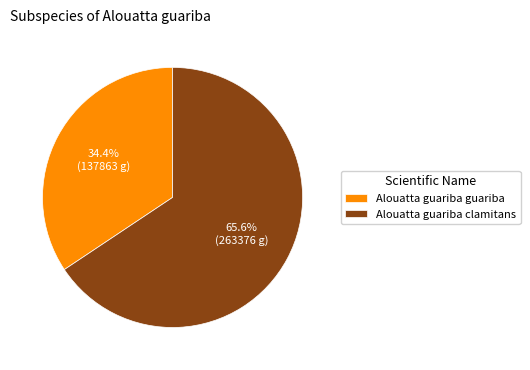

Do Alouatta guariba guariba and Alouatta guariba clamitans together represent more than half of the pie?

Yes